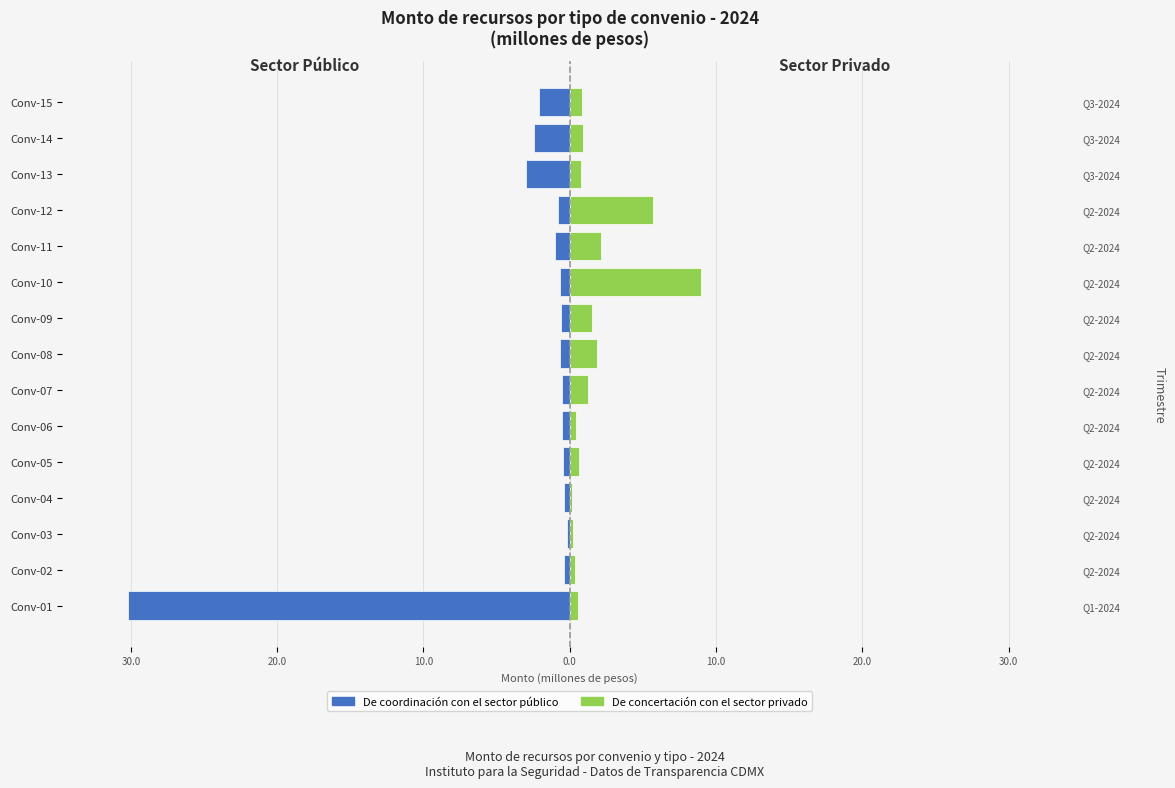

At Conv-15, list the series in order from largest to smallest.

De concertación con el sector privado, De coordinación con el sector público